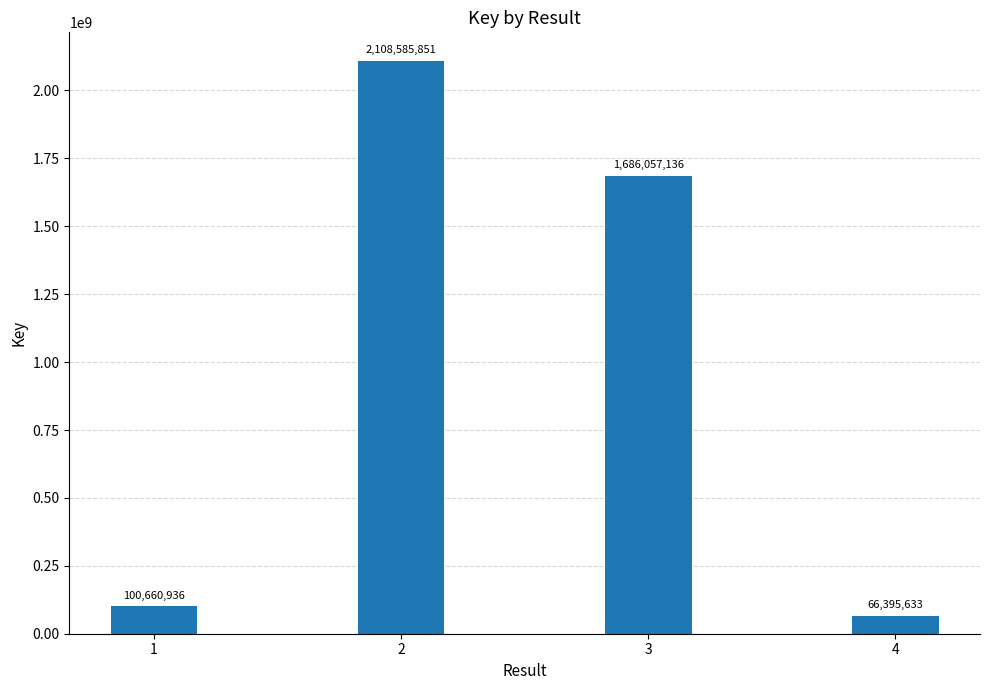

The value at 4 is 66395633. True or false?

True